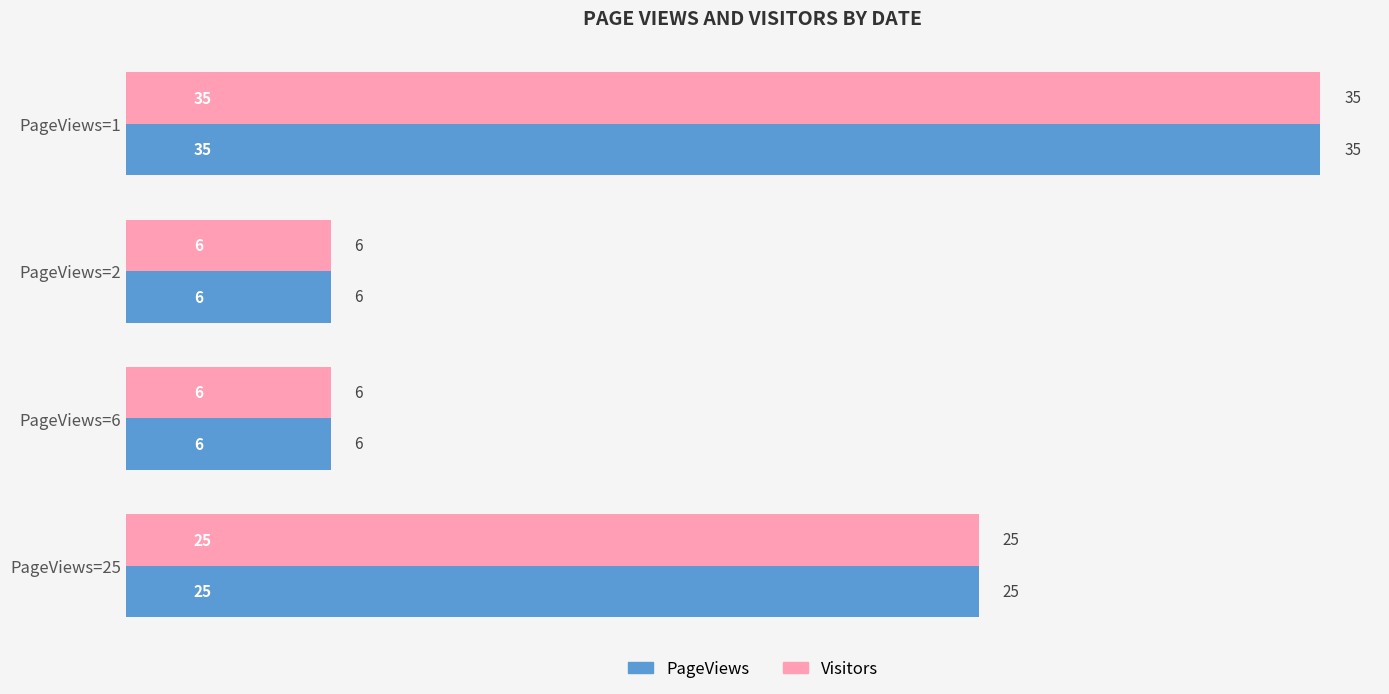

At which label is PageViews closest to 20?

PageViews=25